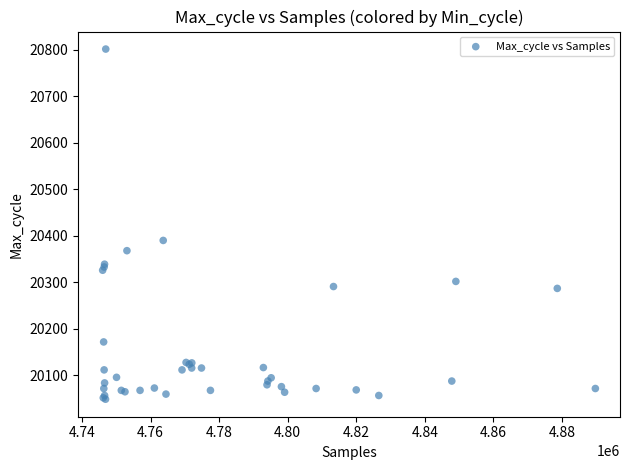

What Y value in the scatter plot is closest to 20425?

20390